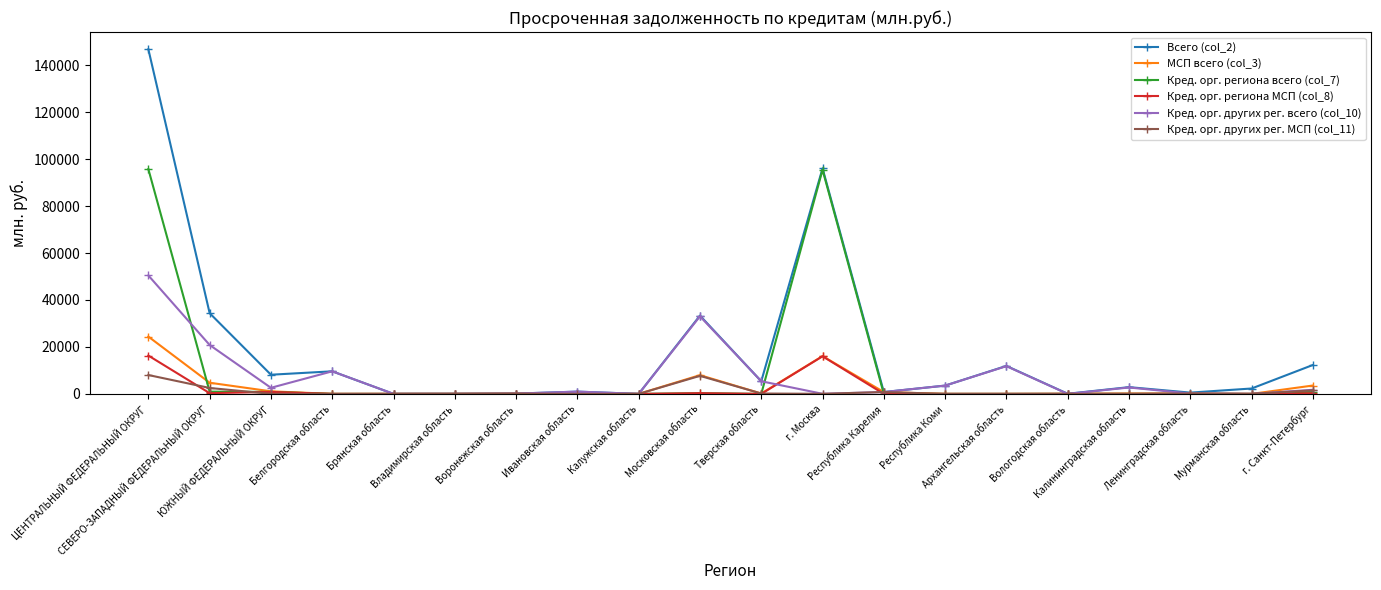

Which series has the largest range (max minus min)?

Всего (col_2)